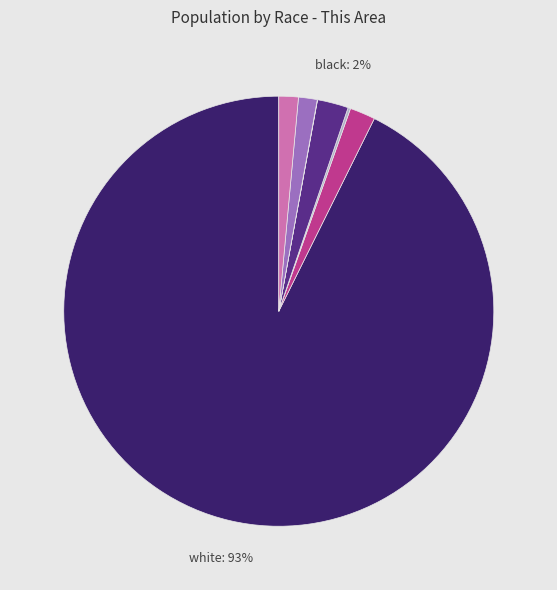

Is there any slice that represents more than half of the pie?

Yes